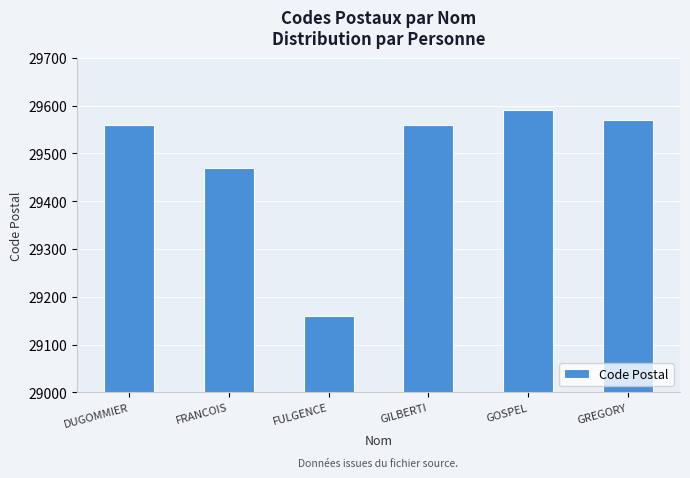

Approximately how many times larger is the value at DUGOMMIER compared to GREGORY?

1.0